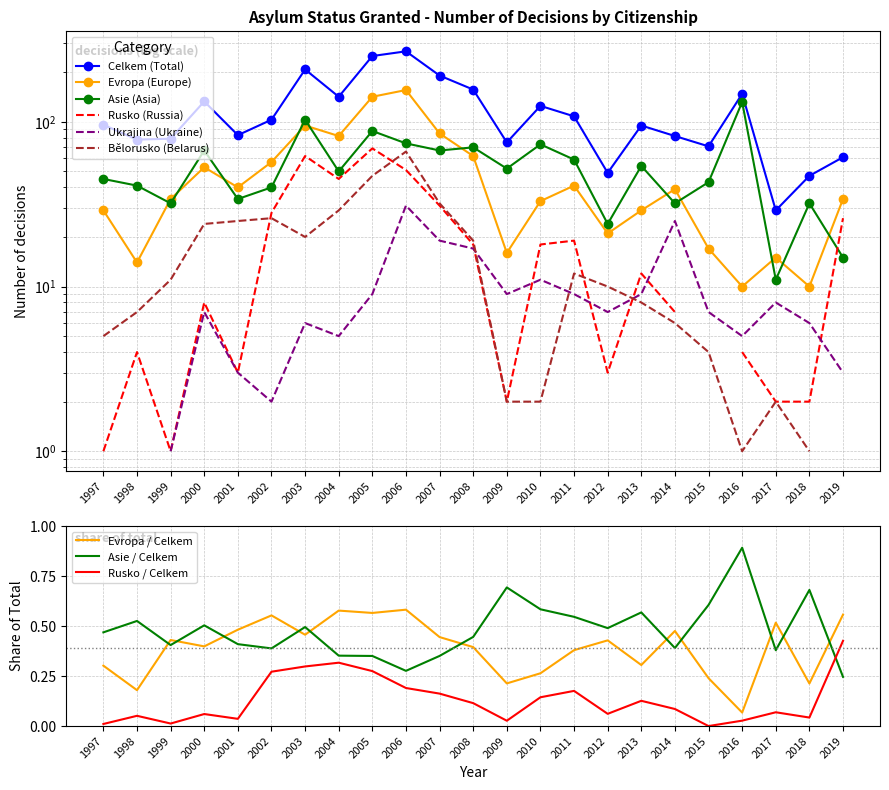

At which category is the sum across all series the highest?

2006